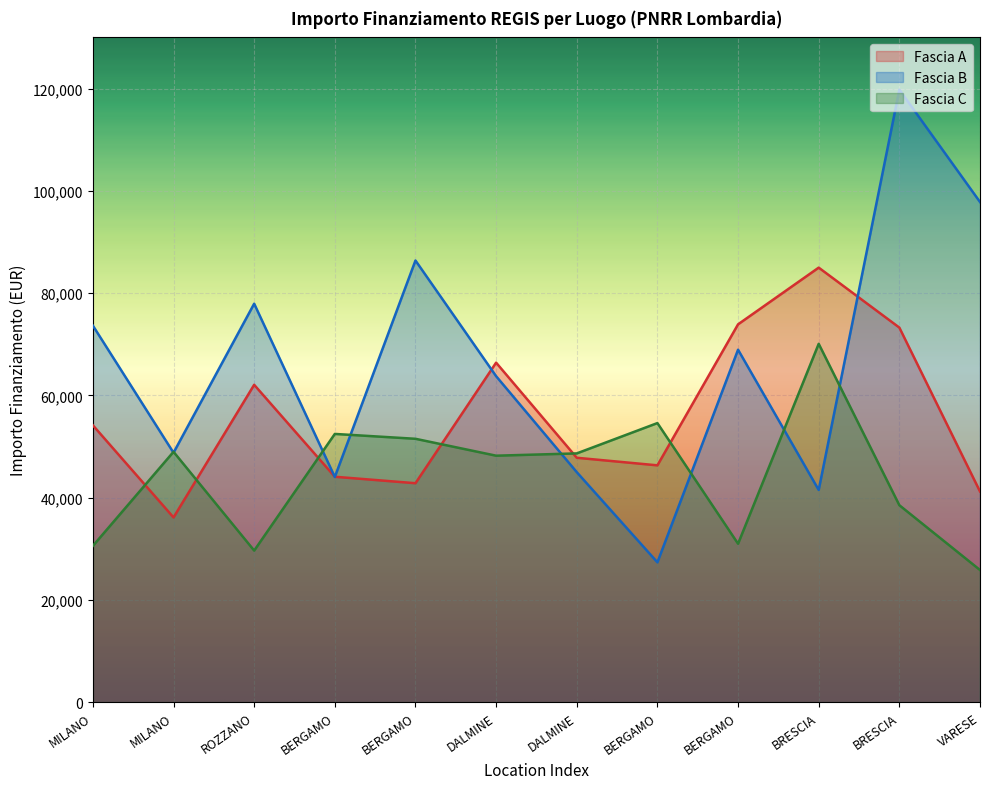

At which label is Fascia B closest to 73563?

MILANO